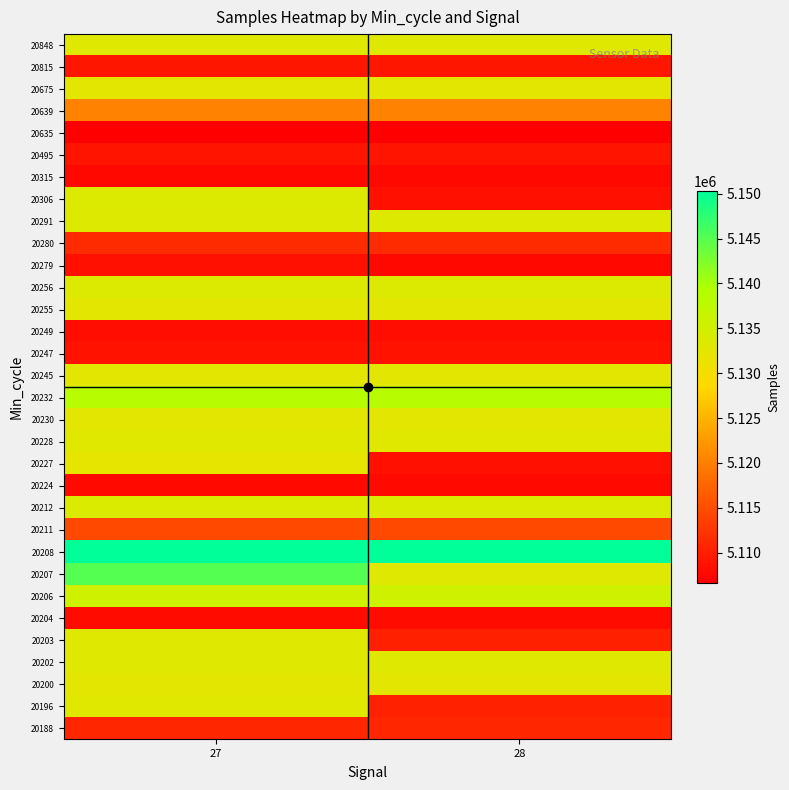

At which category is the sum across all series the highest?

27